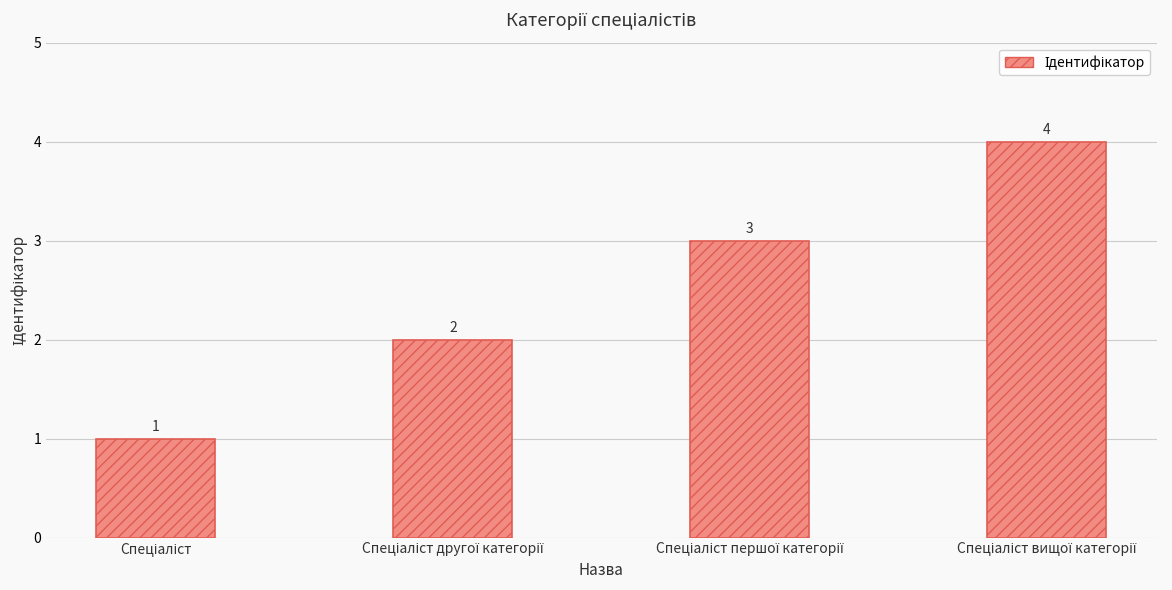

How many data points are less than 3?

2